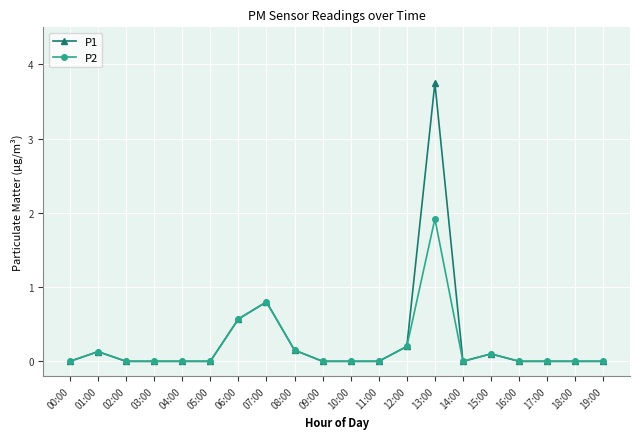

Where is the first local maximum for P2?

01:00